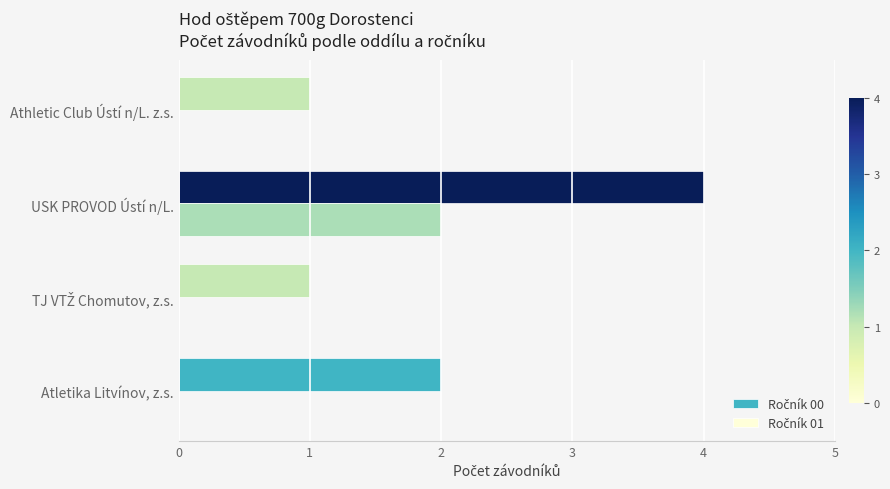

Which label corresponds to the largest value in the chart?

USK PROVOD Ústí n/L.